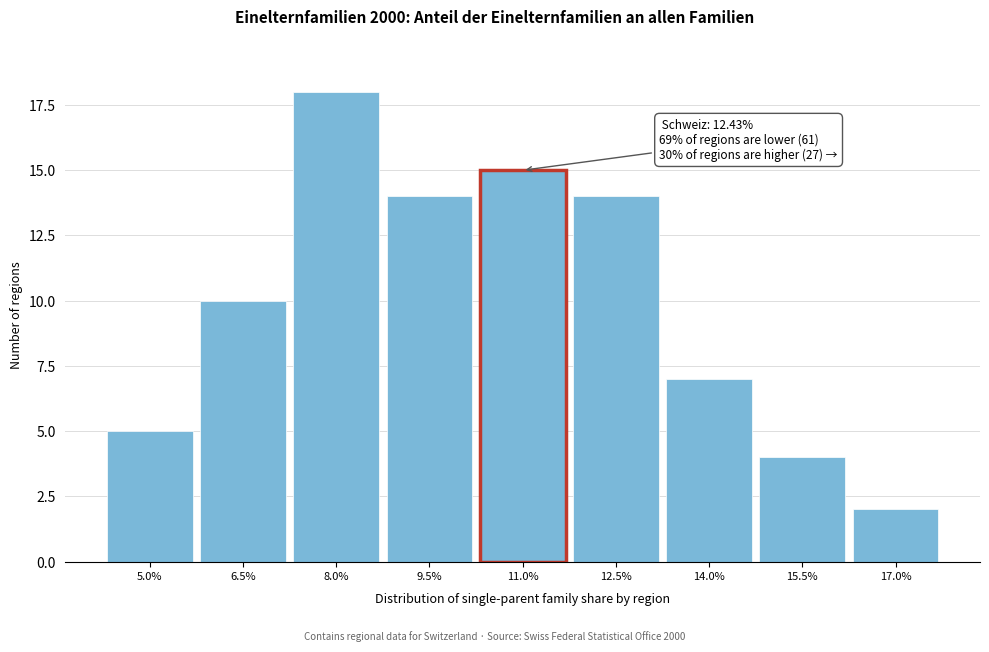

Reading left to right, transcribe all the data shown in this chart.

5	10	18	14	15	14	7	4	2